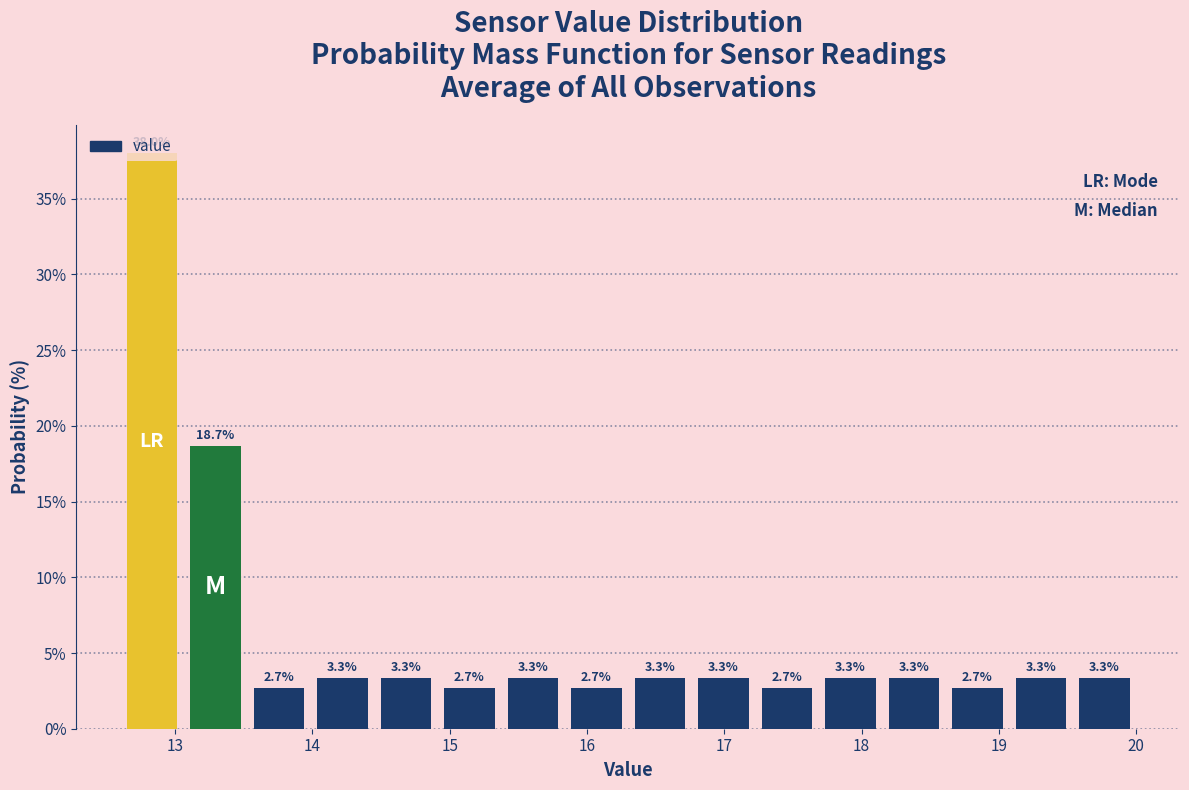

Reading left to right, list every bar in this chart as the range it spans on the x-axis followed by its height. The bar edges are not printed on the chart, so give them approximately, as read against the axis.

12.6 to 13.1: 38.0
13.1 to 13.5: 18.7
13.5 to 14.0: 2.7
14.0 to 14.5: 3.3
14.5 to 14.9: 3.3
14.9 to 15.4: 2.7
15.4 to 15.8: 3.3
15.8 to 16.3: 2.7
16.3 to 16.8: 3.3
16.8 to 17.2: 3.3
17.2 to 17.7: 2.7
17.7 to 18.2: 3.3
18.2 to 18.6: 3.3
18.6 to 19.1: 2.7
19.1 to 19.5: 3.3
19.5 to 20.0: 3.3